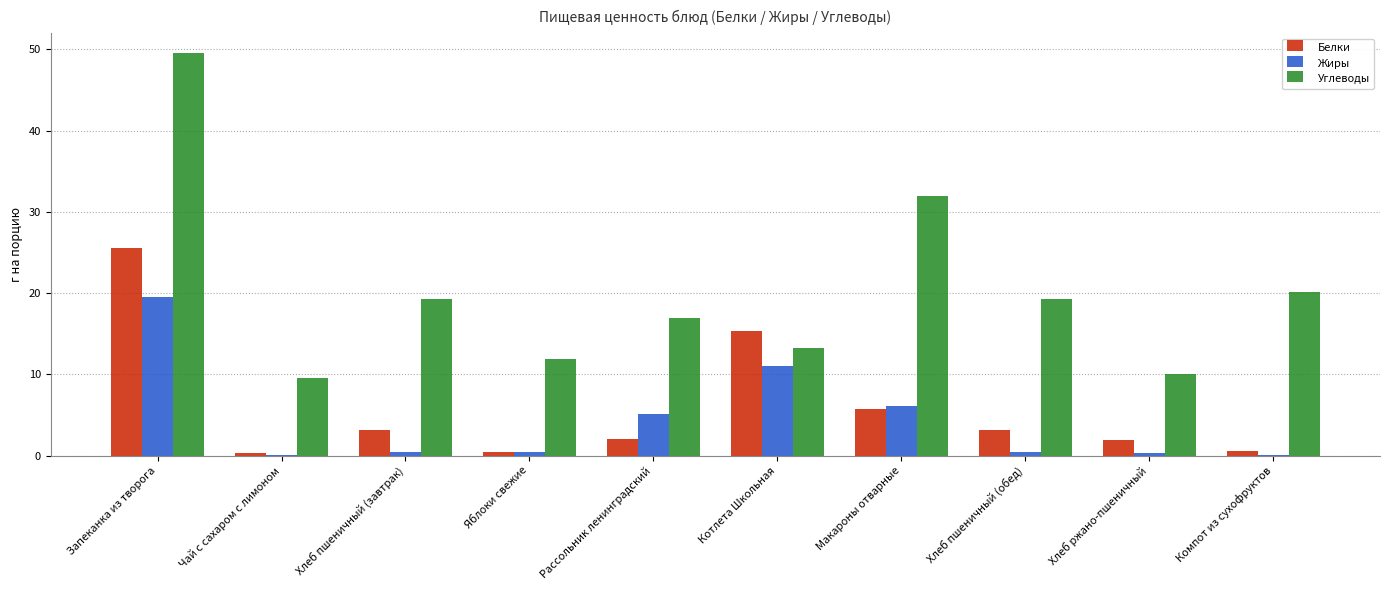

Is the value of Белки at Запеканка из творога greater than the value of Жиры at Чай с сахаром с лимоном?

Yes